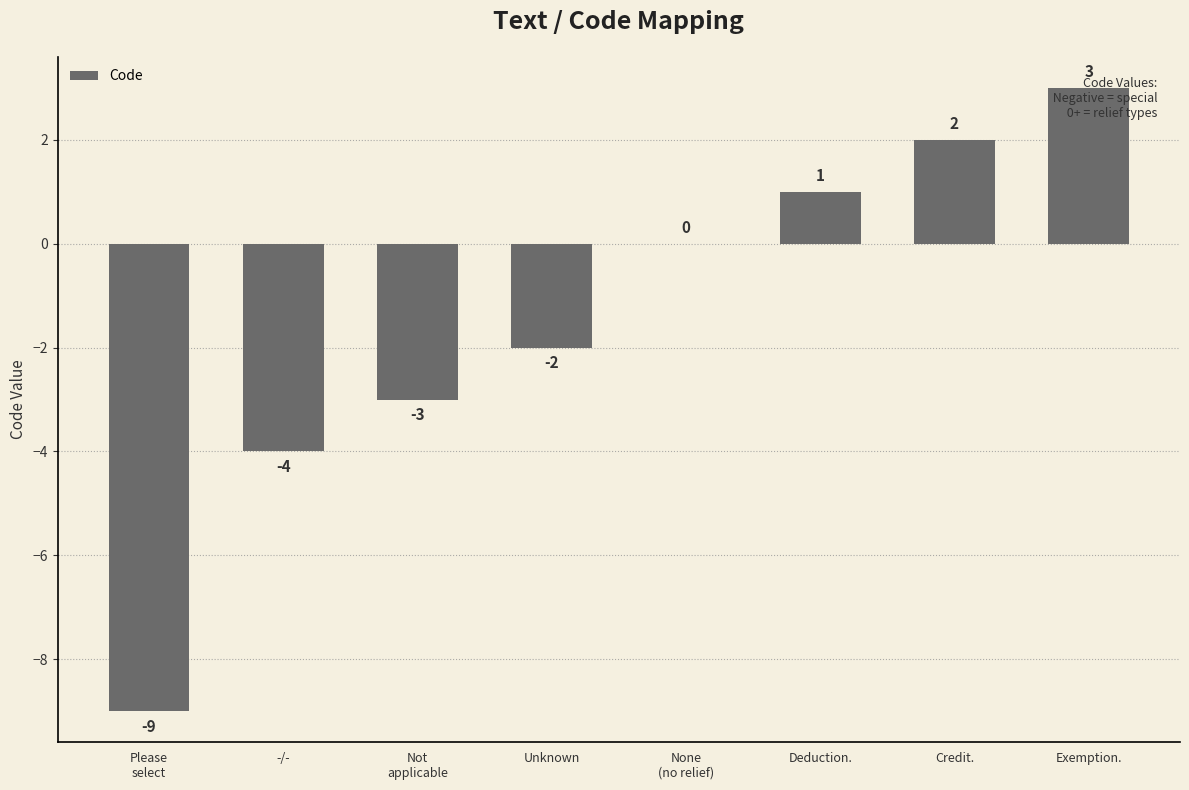

Does the chart contain stacked bars?

No